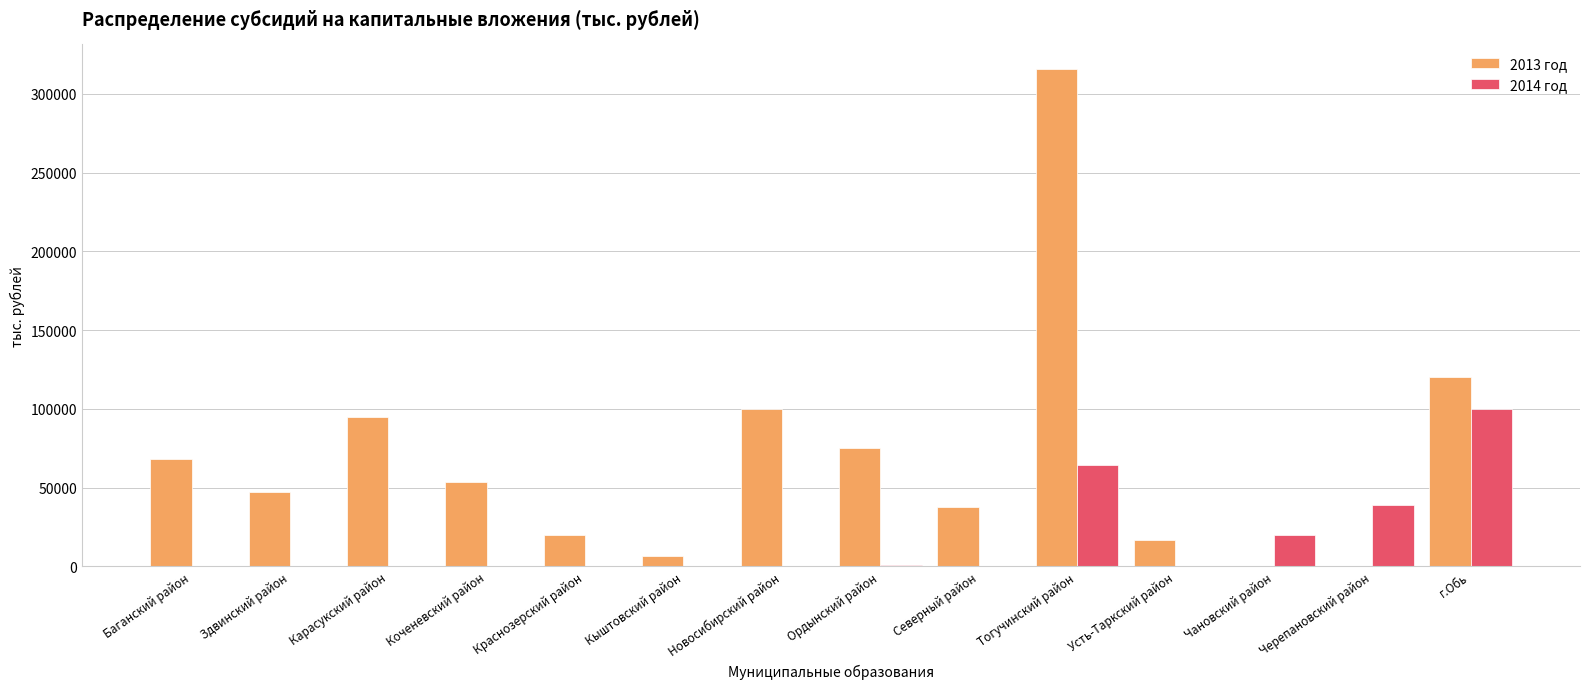

How many data points in 2013 год are above 53290?

7